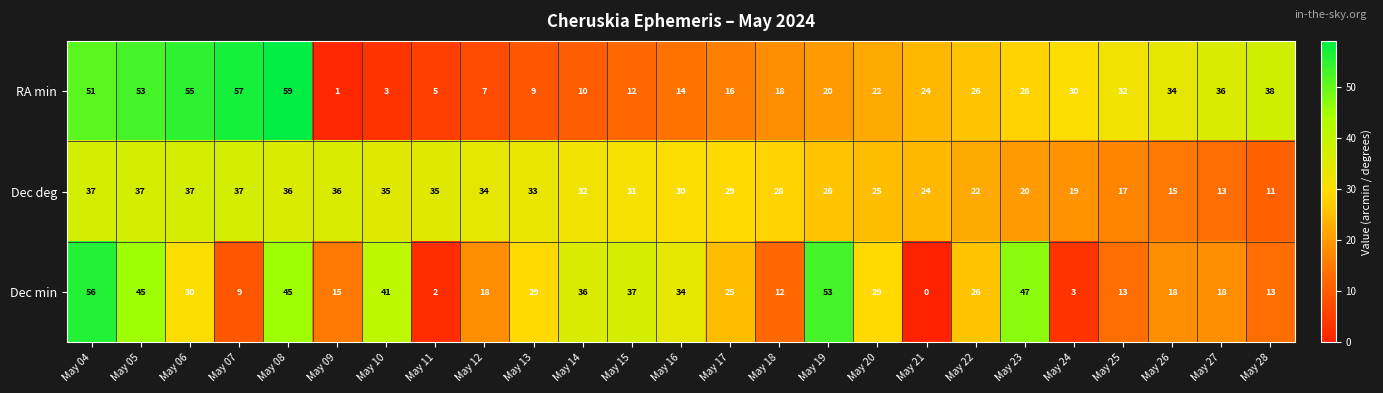

What is the difference between the highest and lowest values at May 28?

27